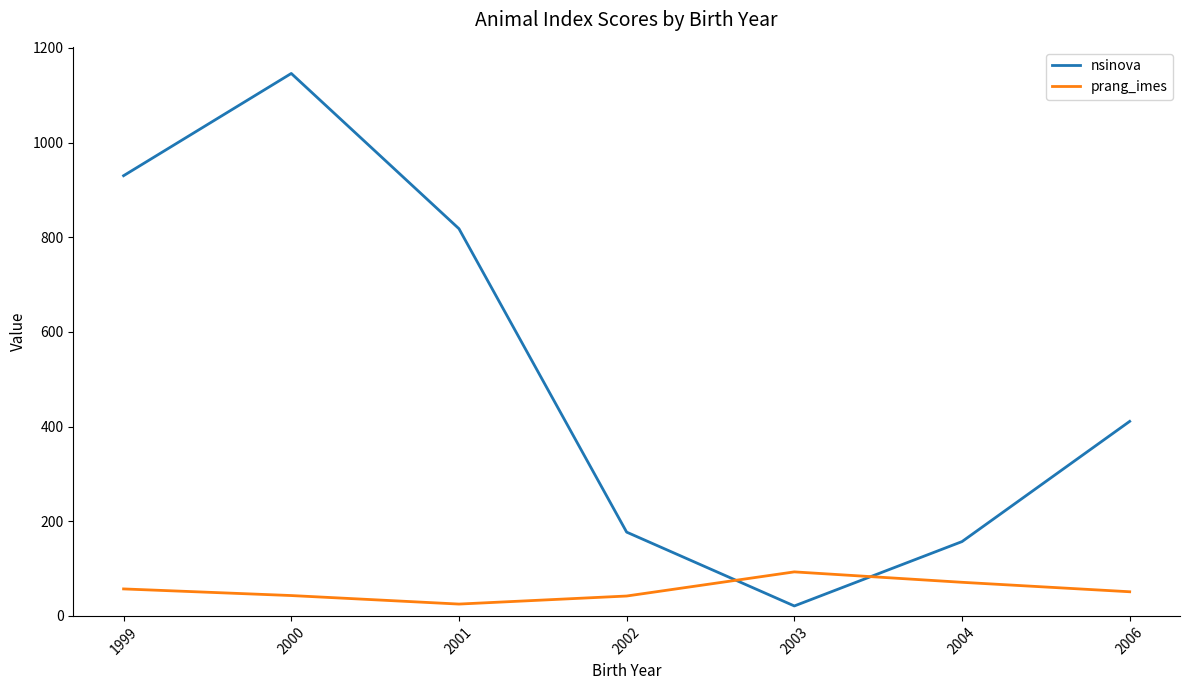

What is the greatest value displayed?

1146